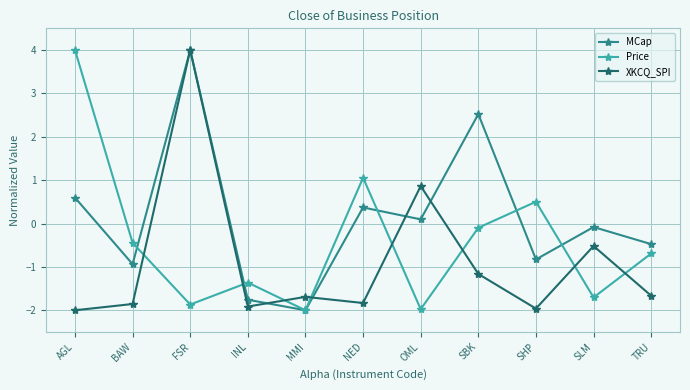

What is the label of the 3rd point from the left?

FSR